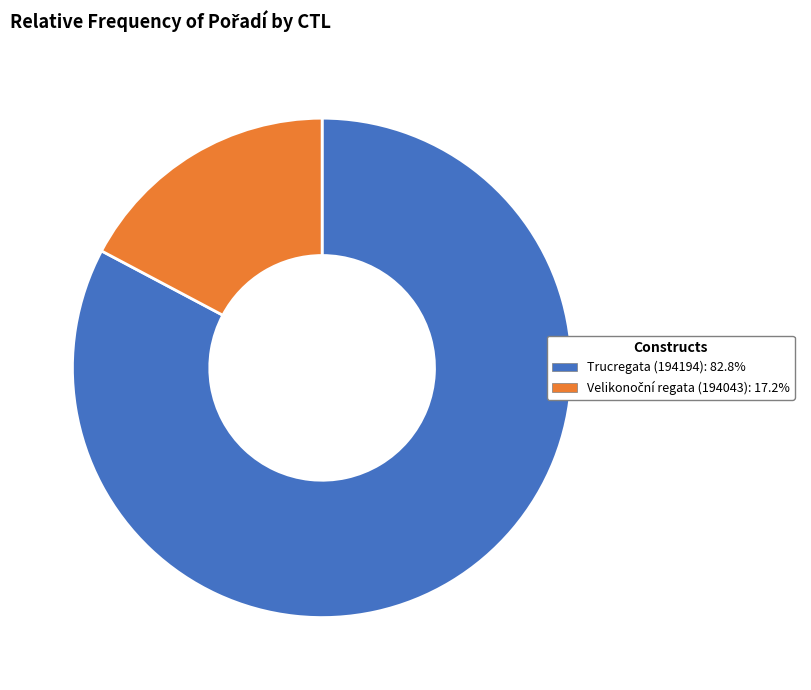

Is there a majority slice in this chart?

Yes